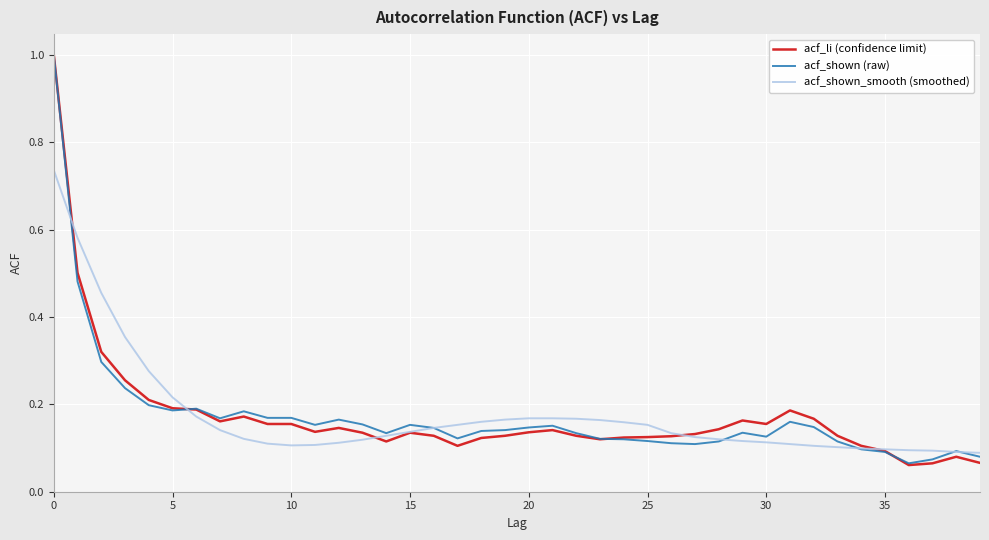

True or false: acf_shown_smooth (smoothed) has more than 1 points higher than both neighbors.

False